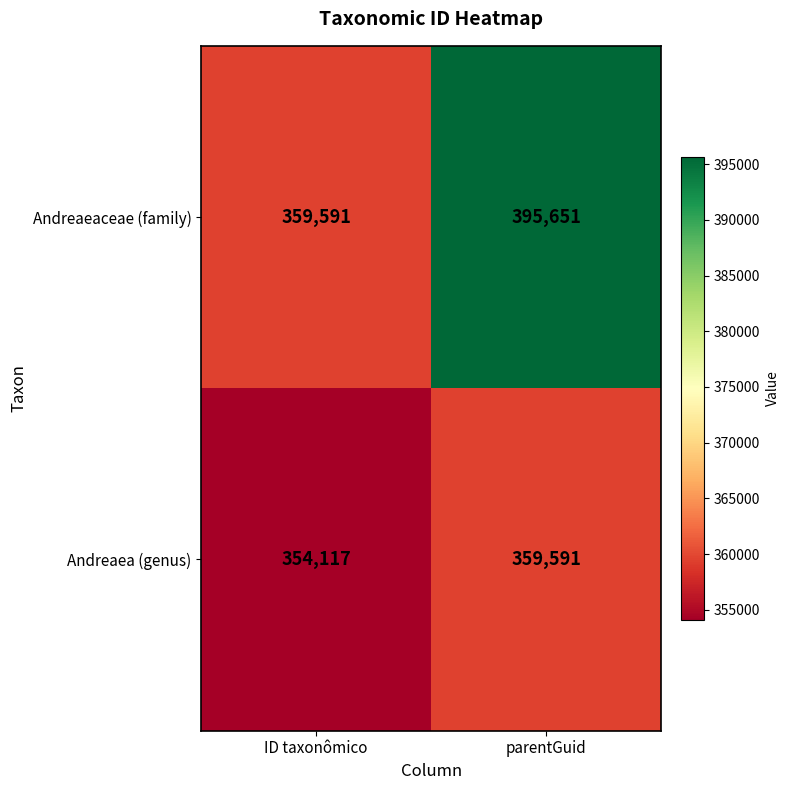

At which category is the sum across all series the highest?

parentGuid